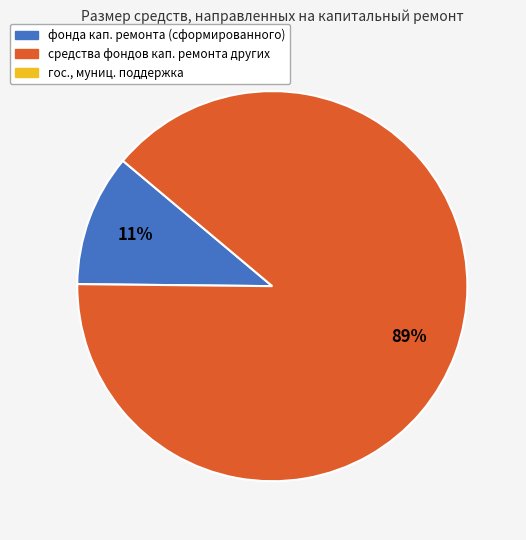

How many segments does this pie chart have?

2